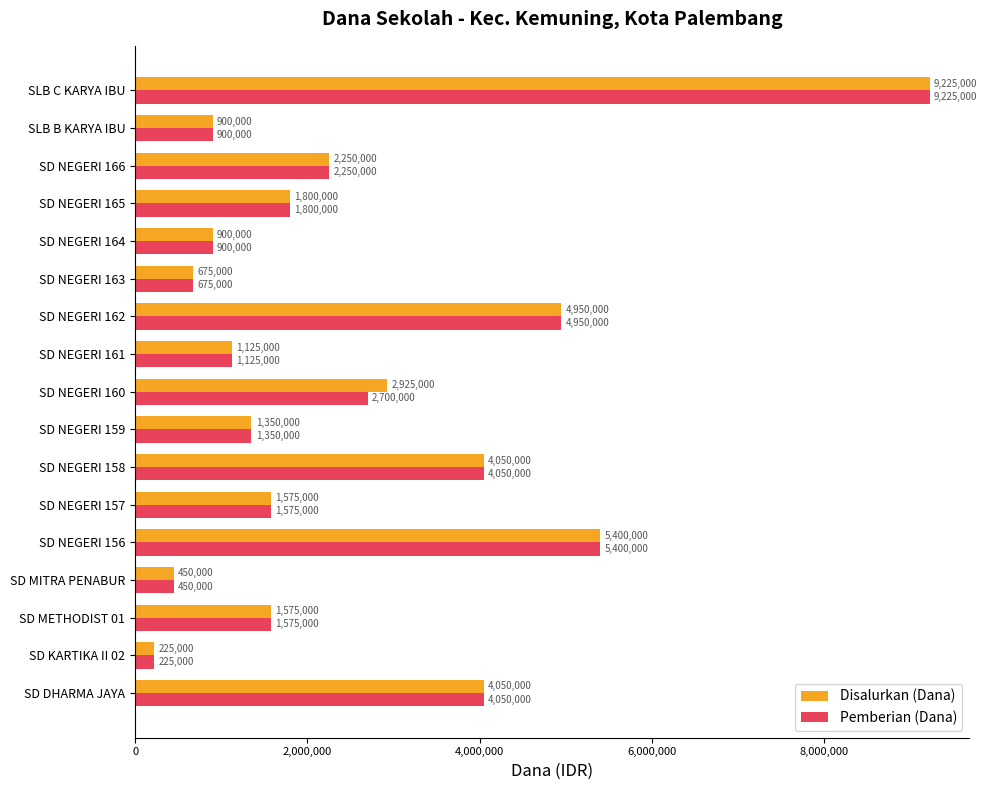

What is the difference between the maximum and minimum values in the Pemberian (Dana) series?

9000000